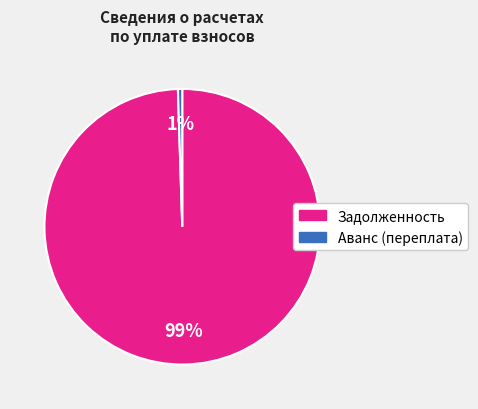

To the nearest percent, what is the average slice percentage?

50%